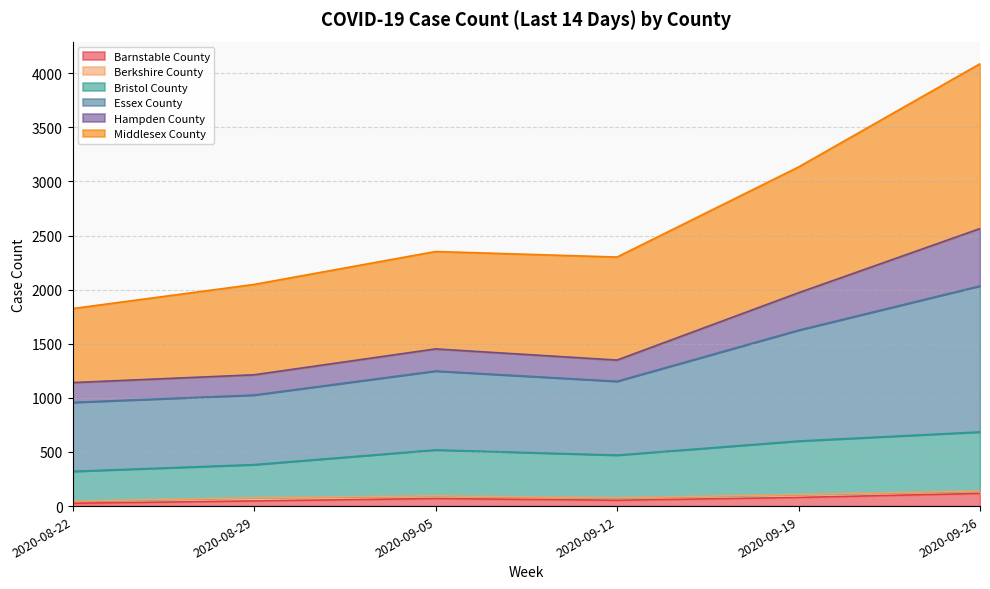

True or false: Hampden County has more than 2 interior local peaks.

False